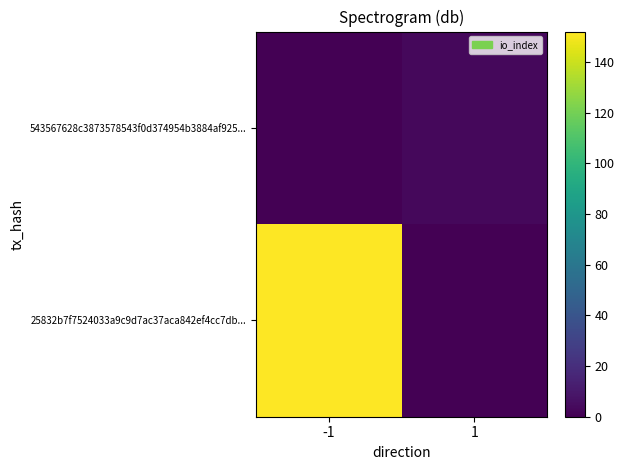

Reading left to right, transcribe all the data shown in this chart.

25832b7f7524033a9c9d7ac37aca842ef4cc7db...: -1=152	1=0
543567628c3873578543f0d374954b3884af925...: -1=0	1=3